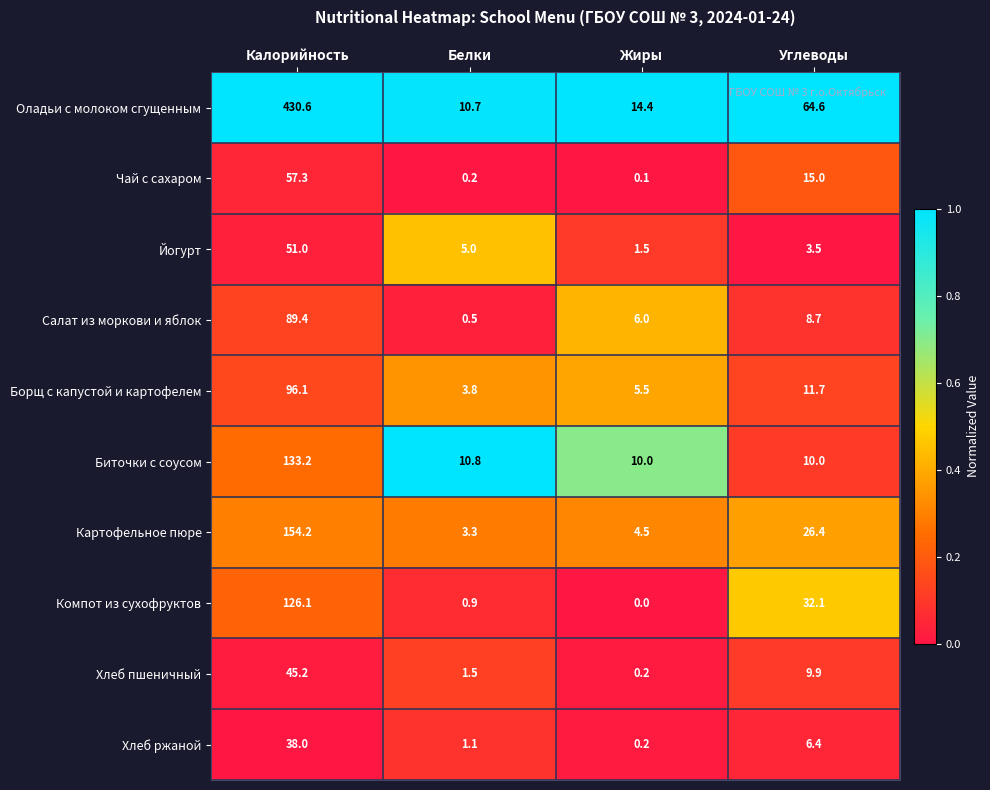

Rank the series by their maximum value, from lowest to highest.

Хлеб ржаной, Хлеб пшеничный, Йогурт, Чай с сахаром, Салат из моркови и яблок, Борщ с капустой и картофелем, Компот из сухофруктов, Биточки с соусом, Картофельное пюре, Оладьи с молоком сгущенным